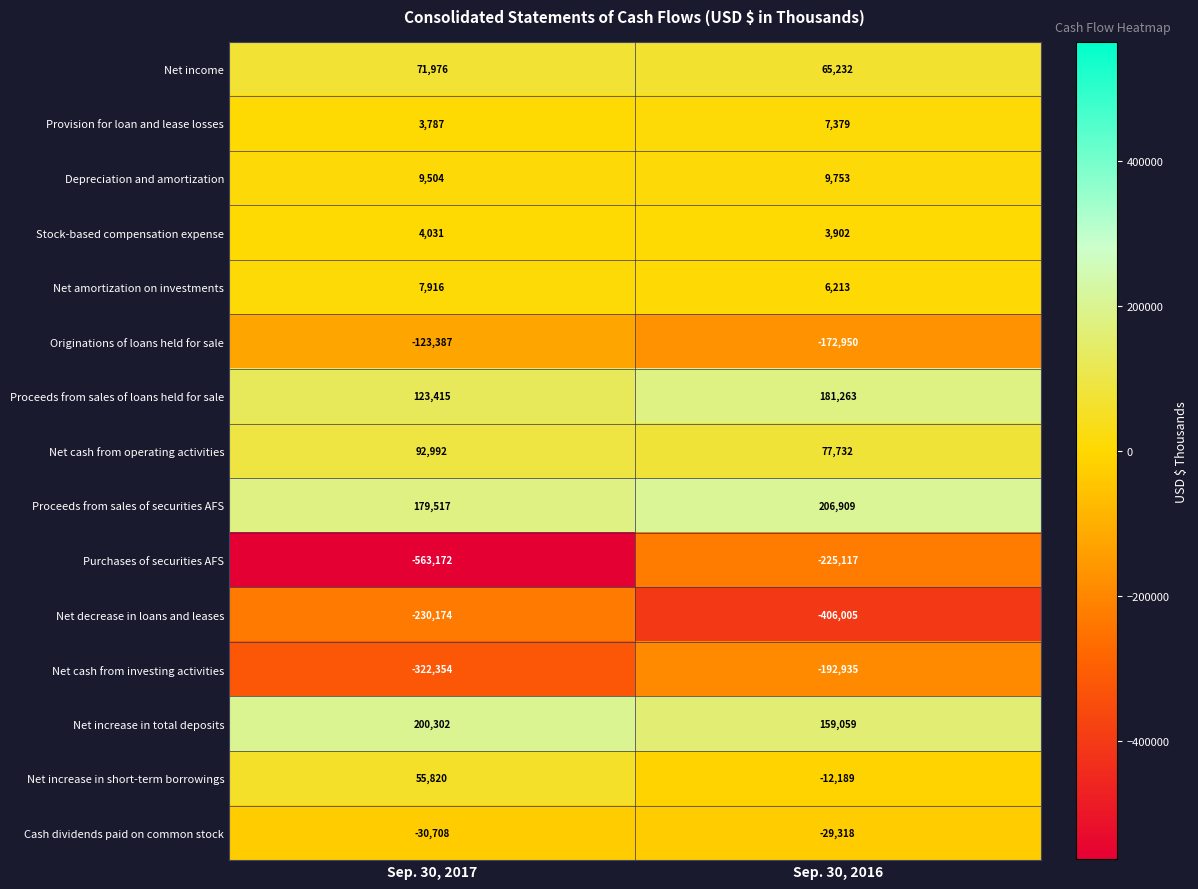

Count the number of data series in this chart.

15